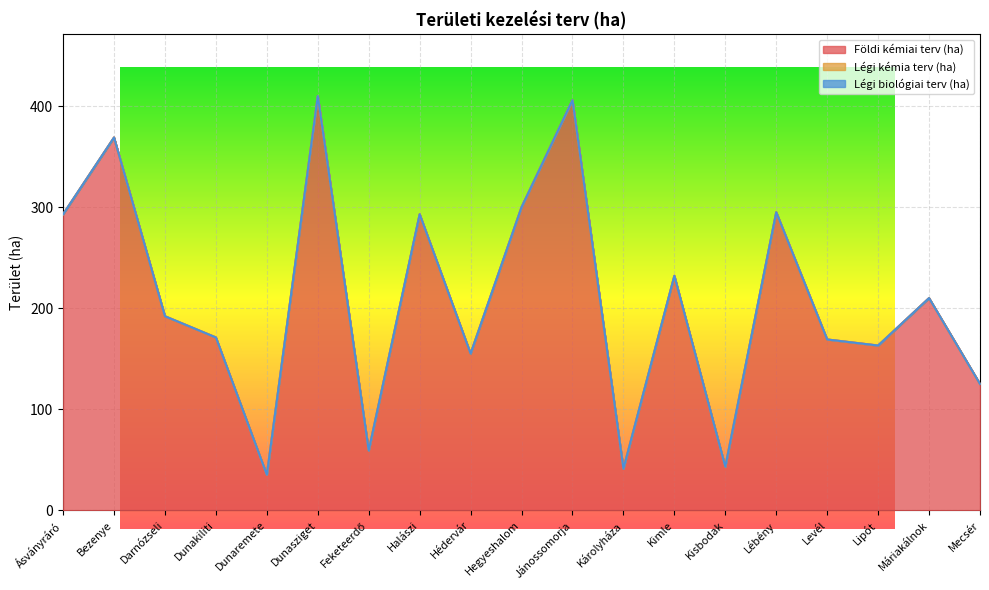

Where does the Földi kémiai terv (ha) series first go above 192?

Ásványráró